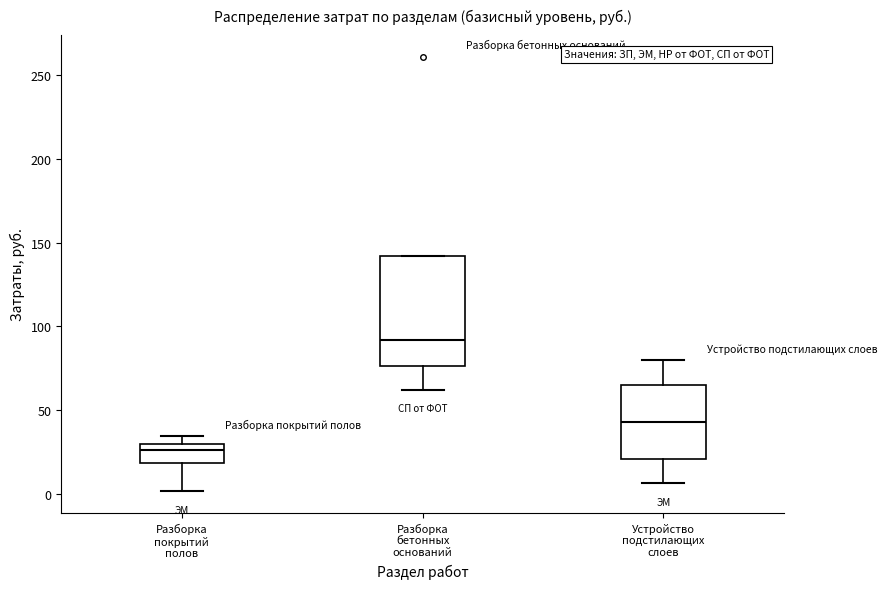

Where does the lower whisker of the box for Разборка покрытий полов end on the y-axis? The values are not printed on the chart, so give them approximately, as read against the axis.

0